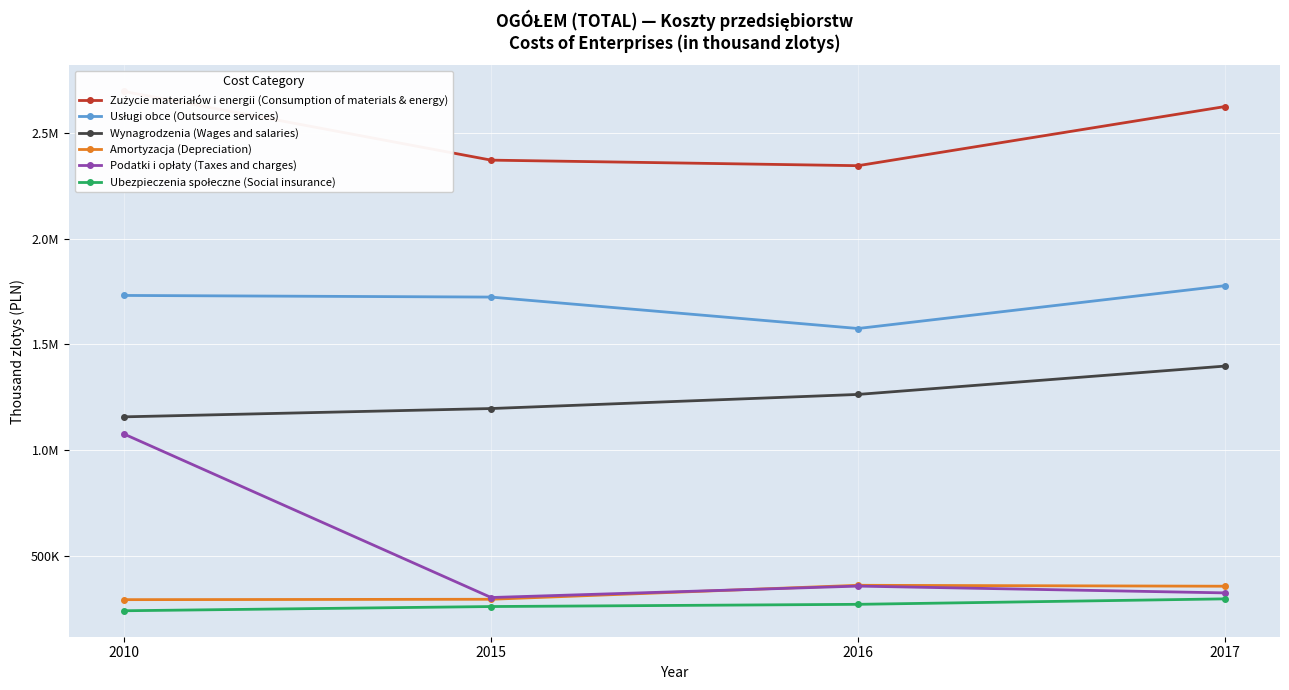

True or false: Amortyzacja (Depreciation) has a value of 360407 at 2016.

True